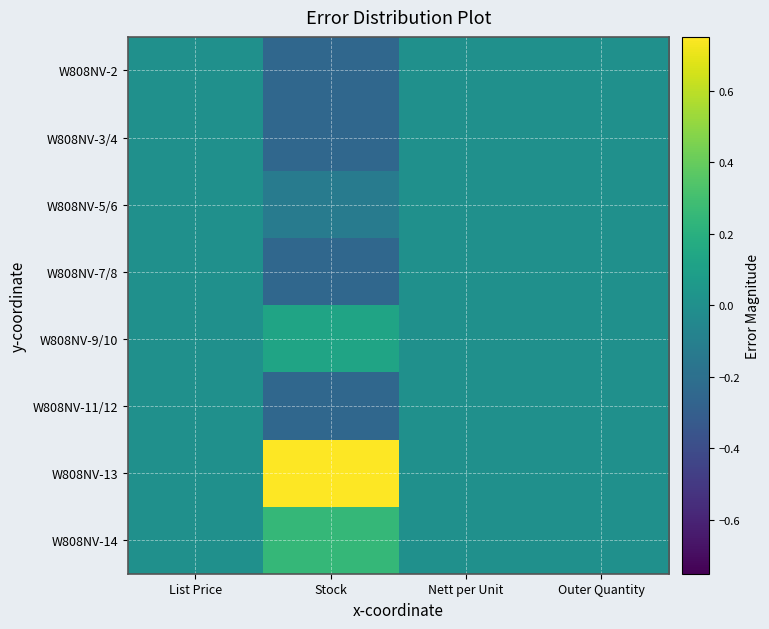

Reading right to left, extract all data points from this chart.

W808NV-2: Outer Quantity=0.0	Nett per Unit=0.0	Stock=-0.2	List Price=0.0
W808NV-3/4: Outer Quantity=0.0	Nett per Unit=0.0	Stock=-0.2	List Price=0.0
W808NV-5/6: Outer Quantity=0.0	Nett per Unit=0.0	Stock=-0.1	List Price=0.0
W808NV-7/8: Outer Quantity=0.0	Nett per Unit=0.0	Stock=-0.2	List Price=0.0
W808NV-9/10: Outer Quantity=0.0	Nett per Unit=0.0	Stock=0.1	List Price=0.0
W808NV-11/12: Outer Quantity=0.0	Nett per Unit=0.0	Stock=-0.2	List Price=0.0
W808NV-13: Outer Quantity=0.0	Nett per Unit=0.0	Stock=0.8	List Price=0.0
W808NV-14: Outer Quantity=0.0	Nett per Unit=0.0	Stock=0.2	List Price=0.0